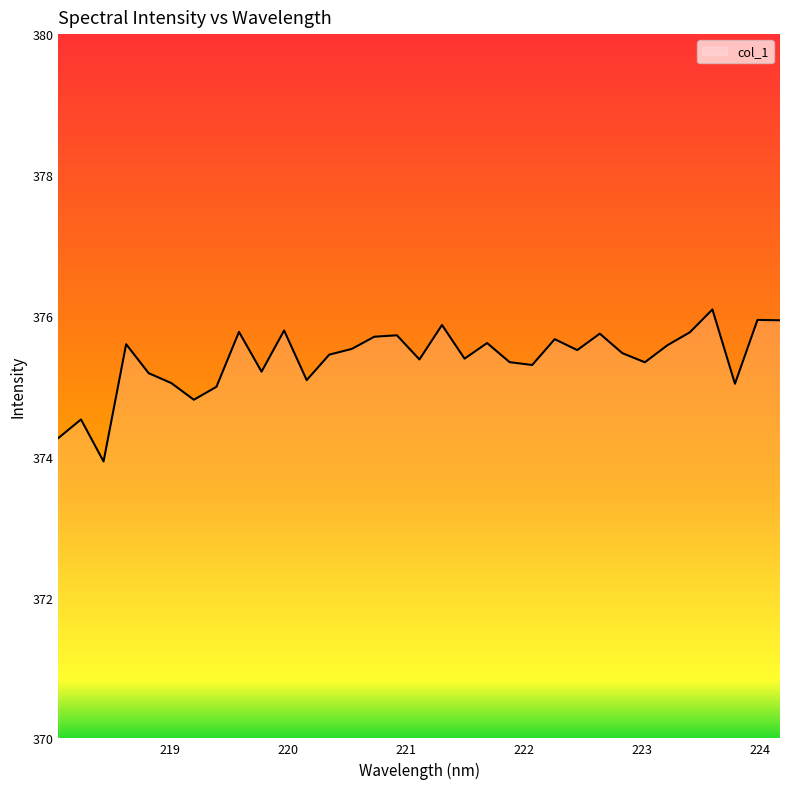

What is the greatest value displayed?

376.1